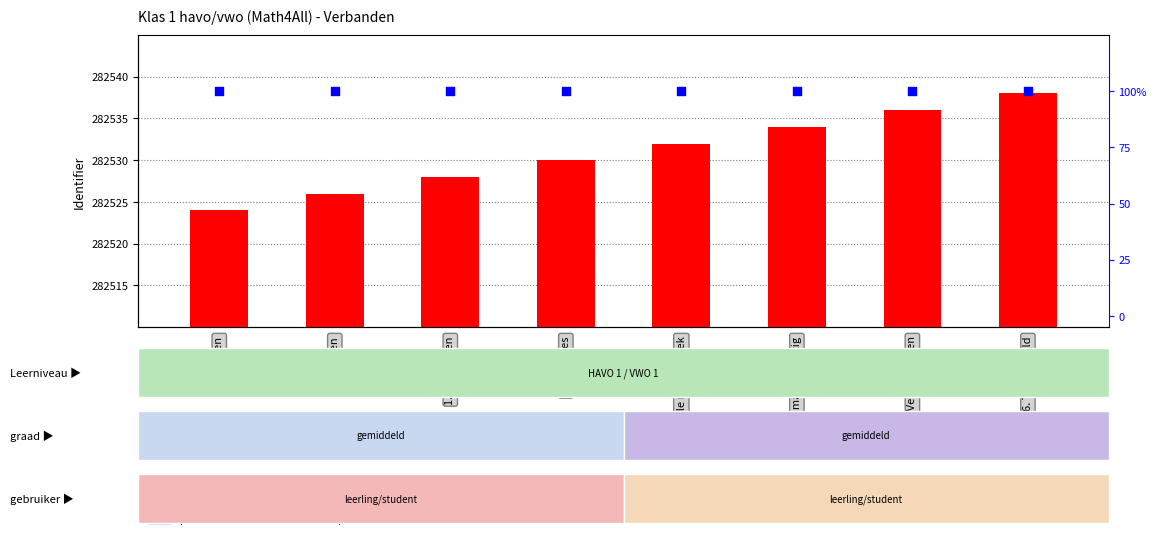

Which series contains the highest Y value?

Identifier